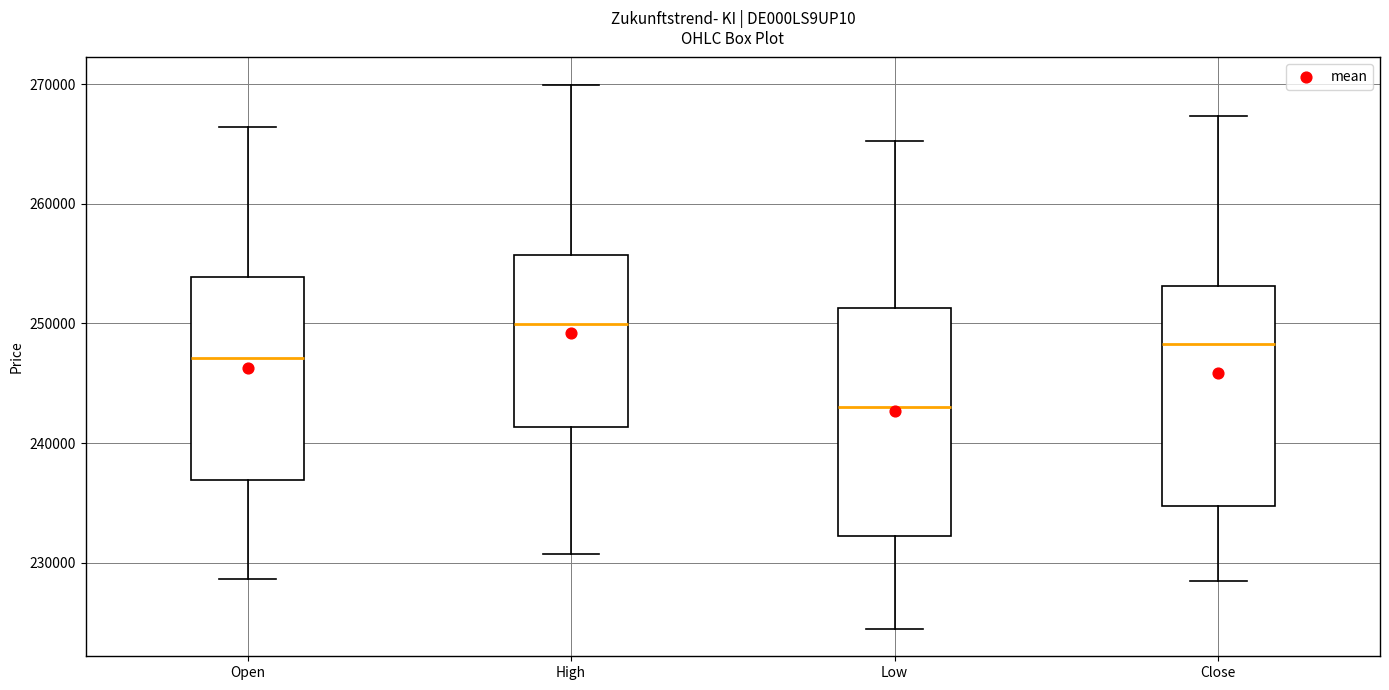

Which box has the lowest median line?

Low